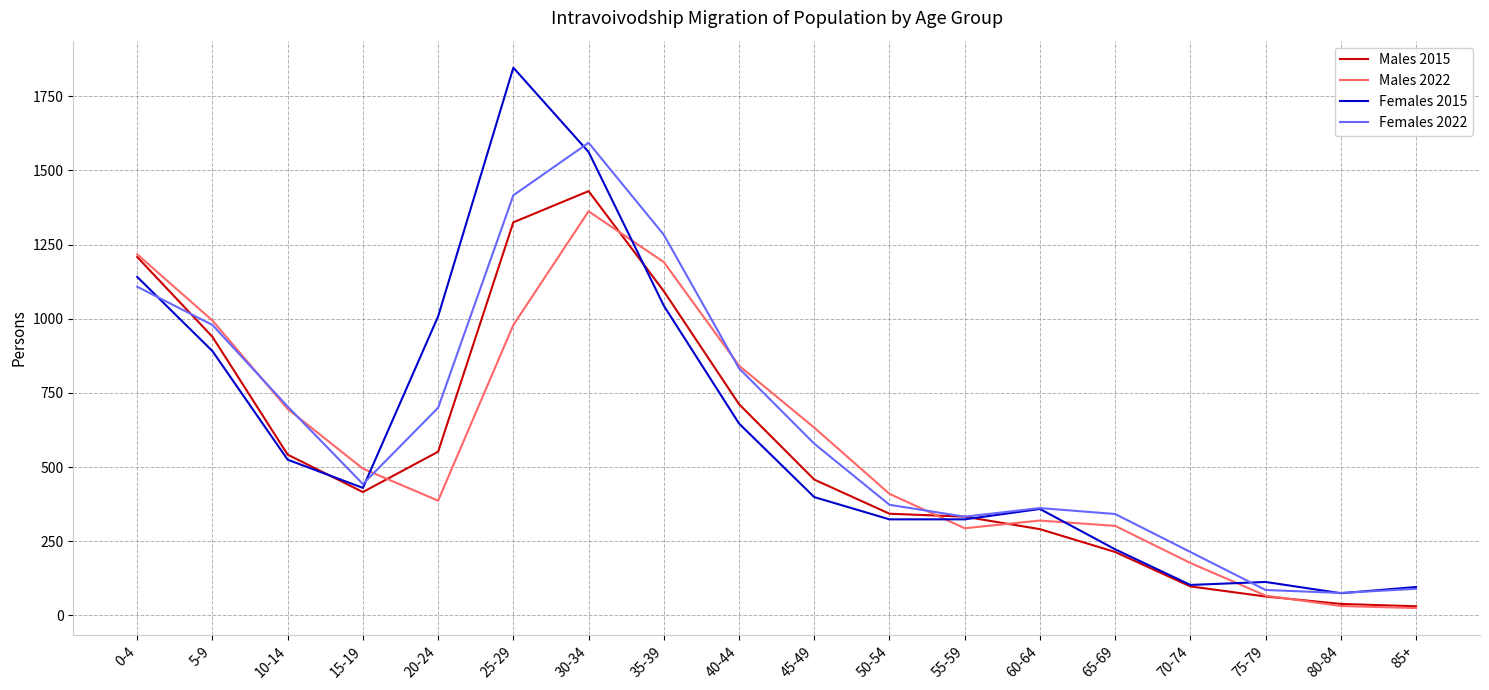

What is the difference between the maximum and second lowest values in the Females 2022 series?

1507